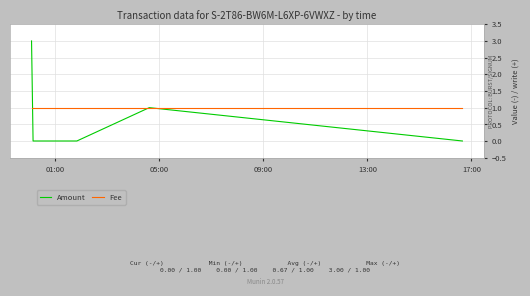

Which series has the widest spread of values?

Amount